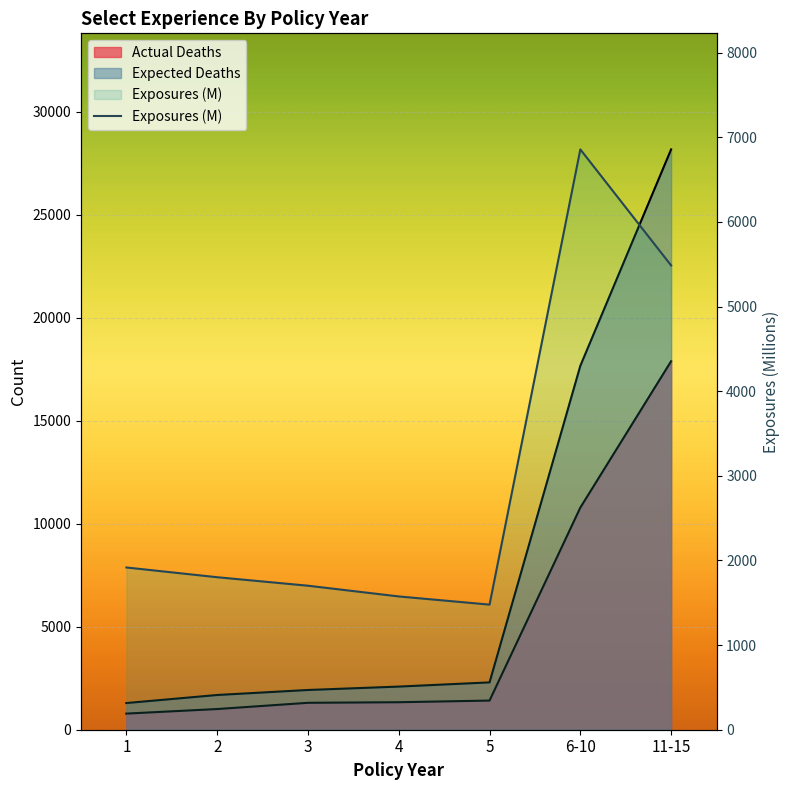

Rank the categories by value from highest to lowest.

6-10, 11-15, 1, 2, 3, 4, 5